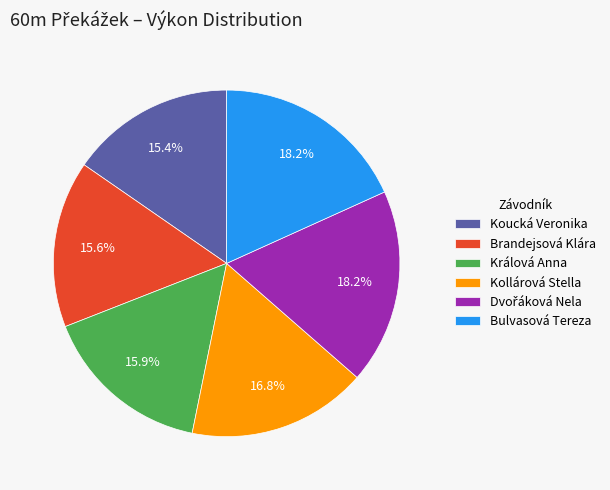

To the nearest percent, what percentage of the pie is Kollárová Stella?

17%